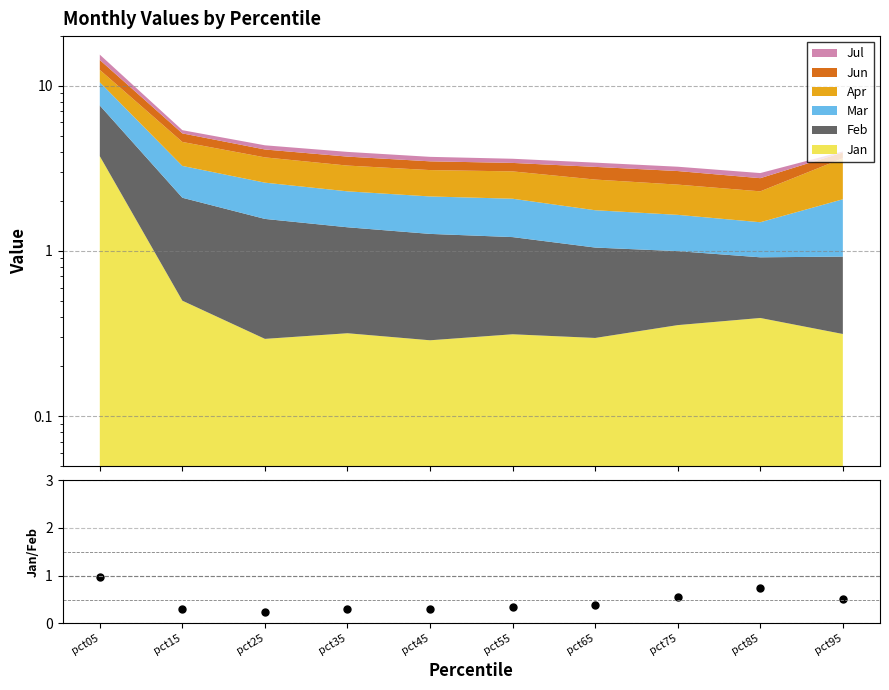

List the labels in order of value, smallest first.

pct25, pct45, pct35, pct15, pct55, pct65, pct95, pct75, pct85, pct05